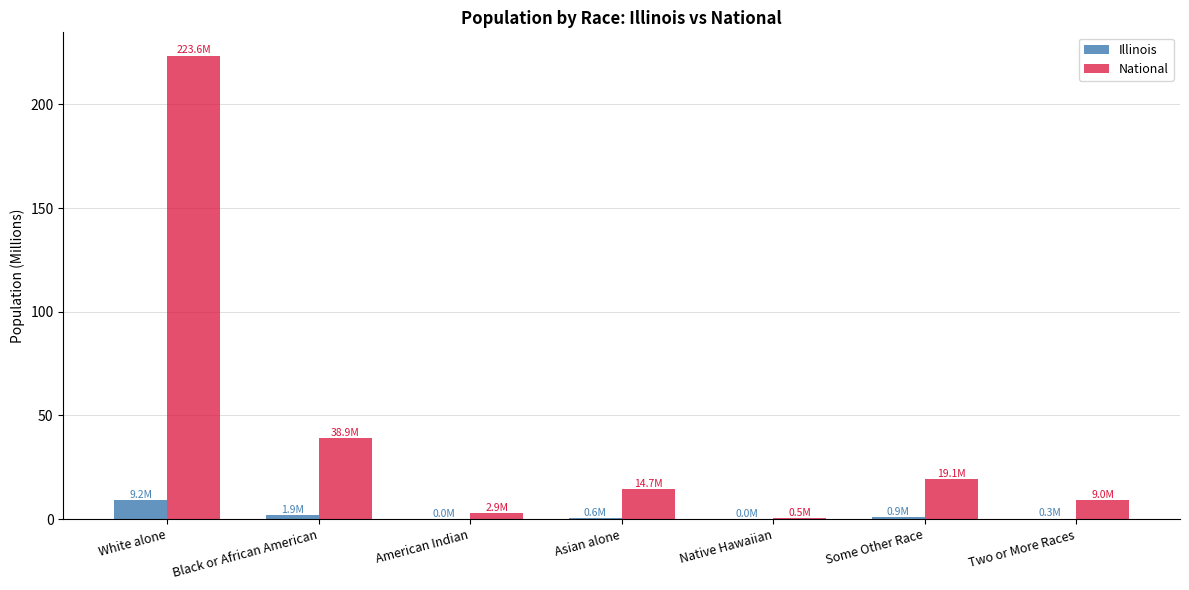

Read the Illinois value at White alone.

9.2